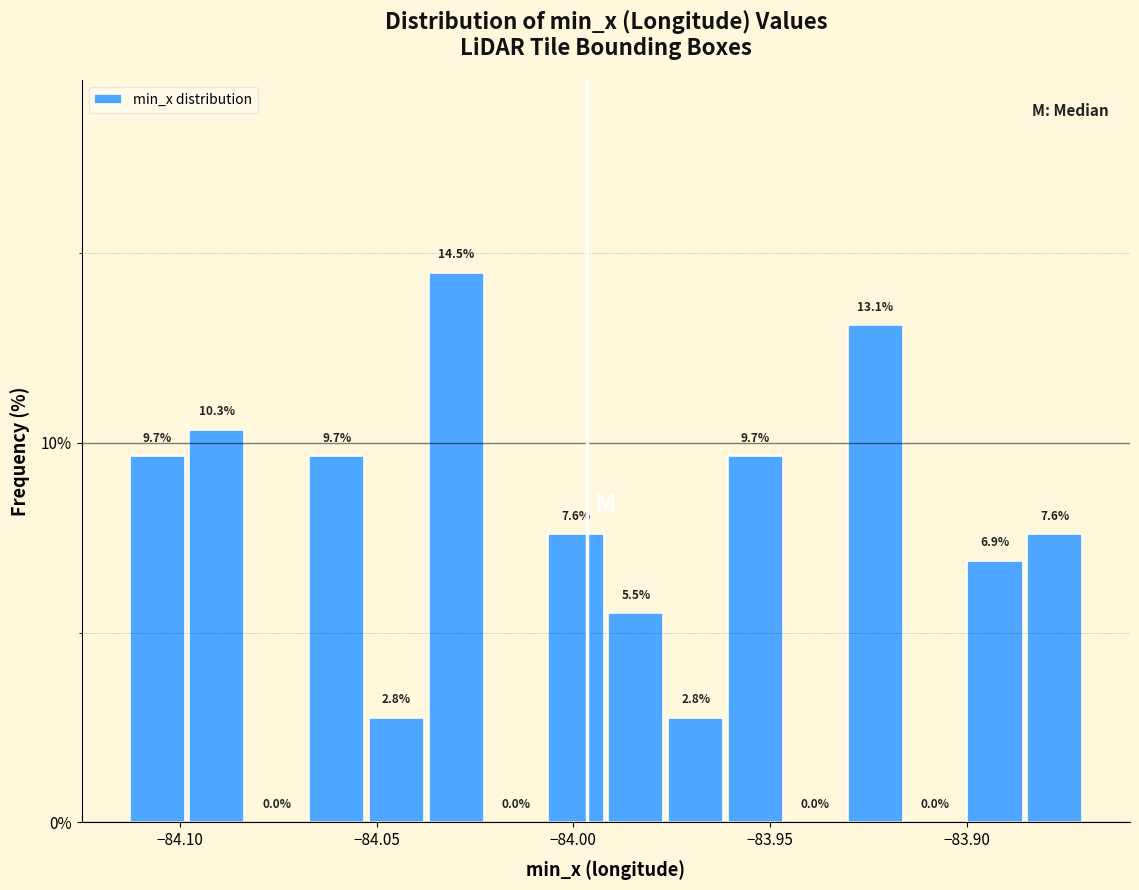

Read against the x-axis, roughly where is the centre of the tallest bar?

-84.030